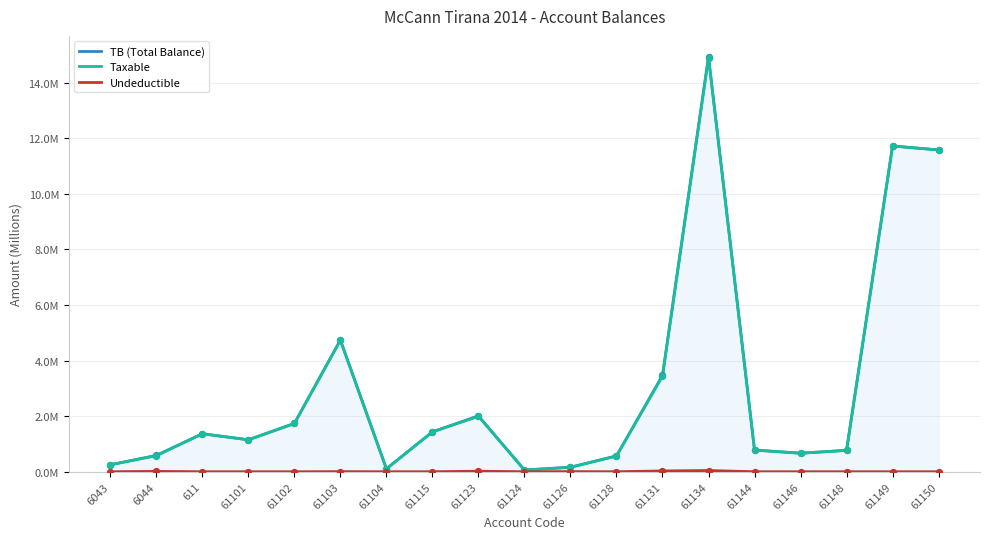

Which series has the widest spread of Y values?

TB (Total Balance)